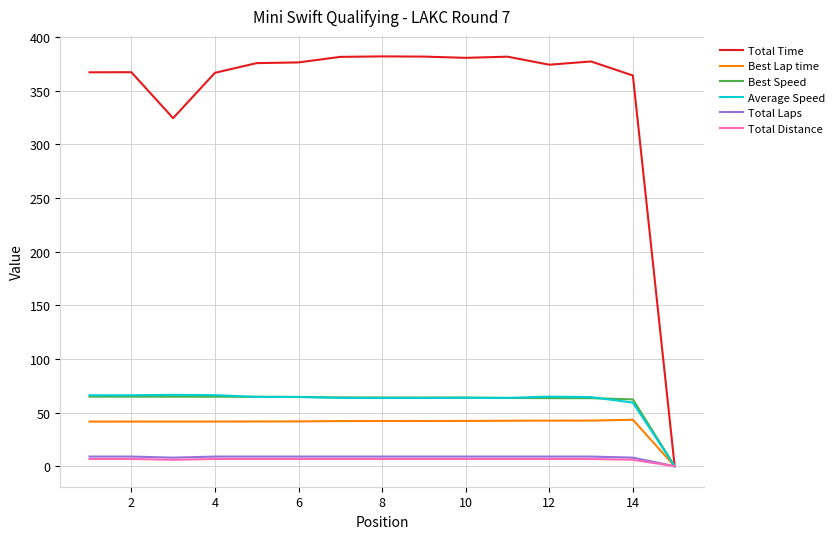

What is the greatest value displayed?

382.1